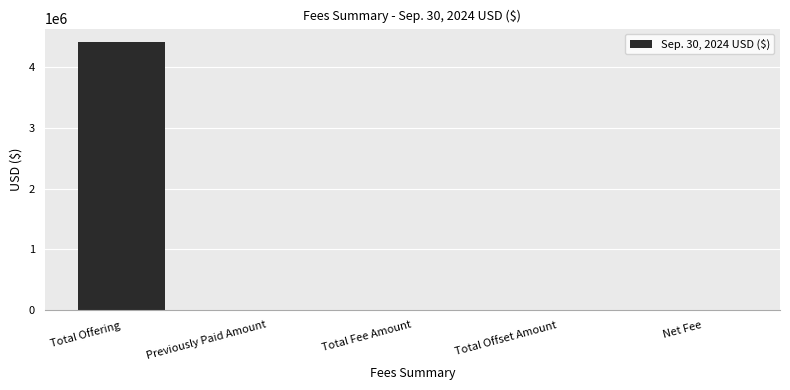

True or false: the data shows 4410000.0 at Total Offering.

True